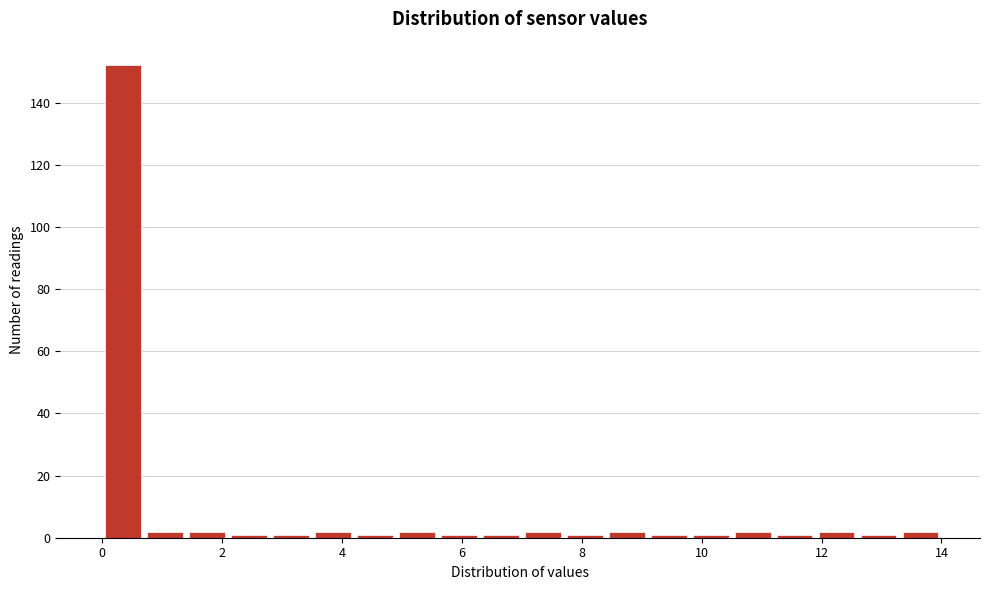

Read against the x-axis, roughly where is the centre of the tallest bar?

0.4